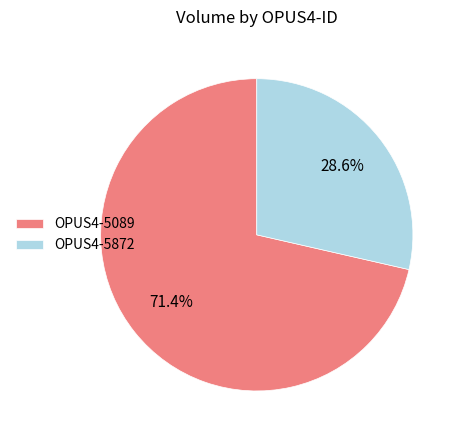

Do OPUS4-5872 and OPUS4-5089 together represent more than half of the pie?

Yes